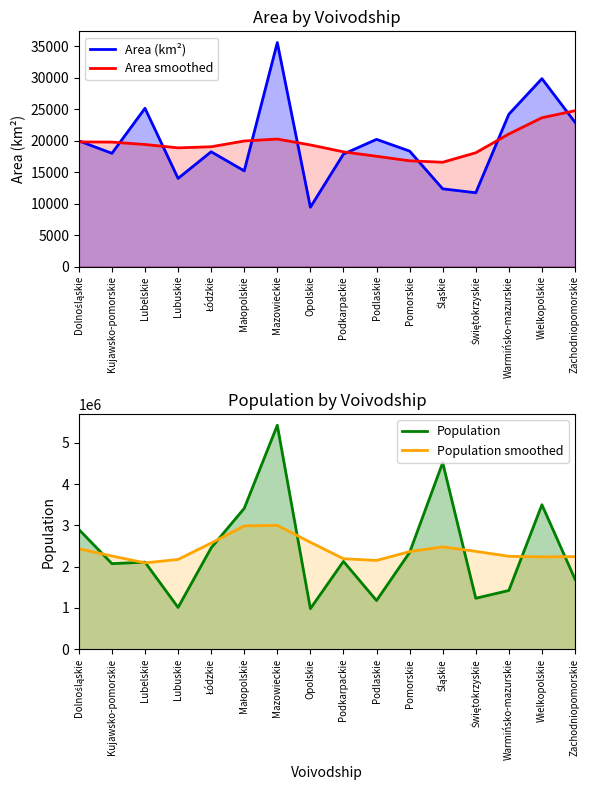

True or false: Population has more than 1 points higher than both neighbors.

True